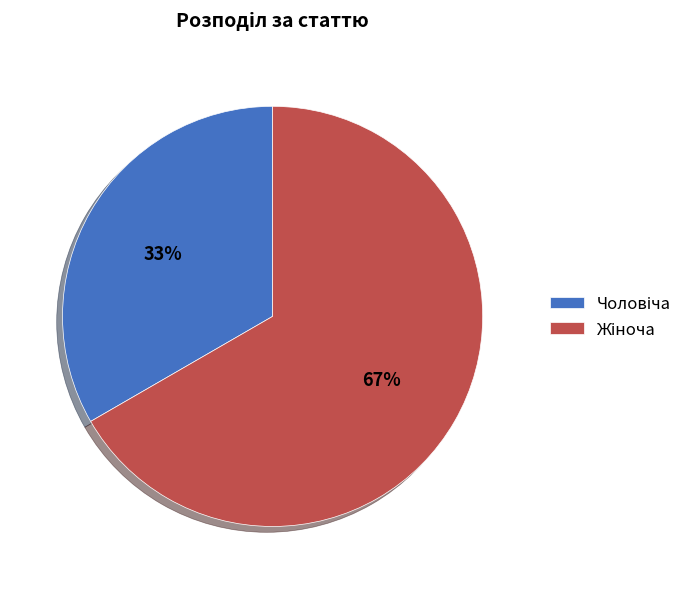

Is there a majority slice in this chart?

Yes